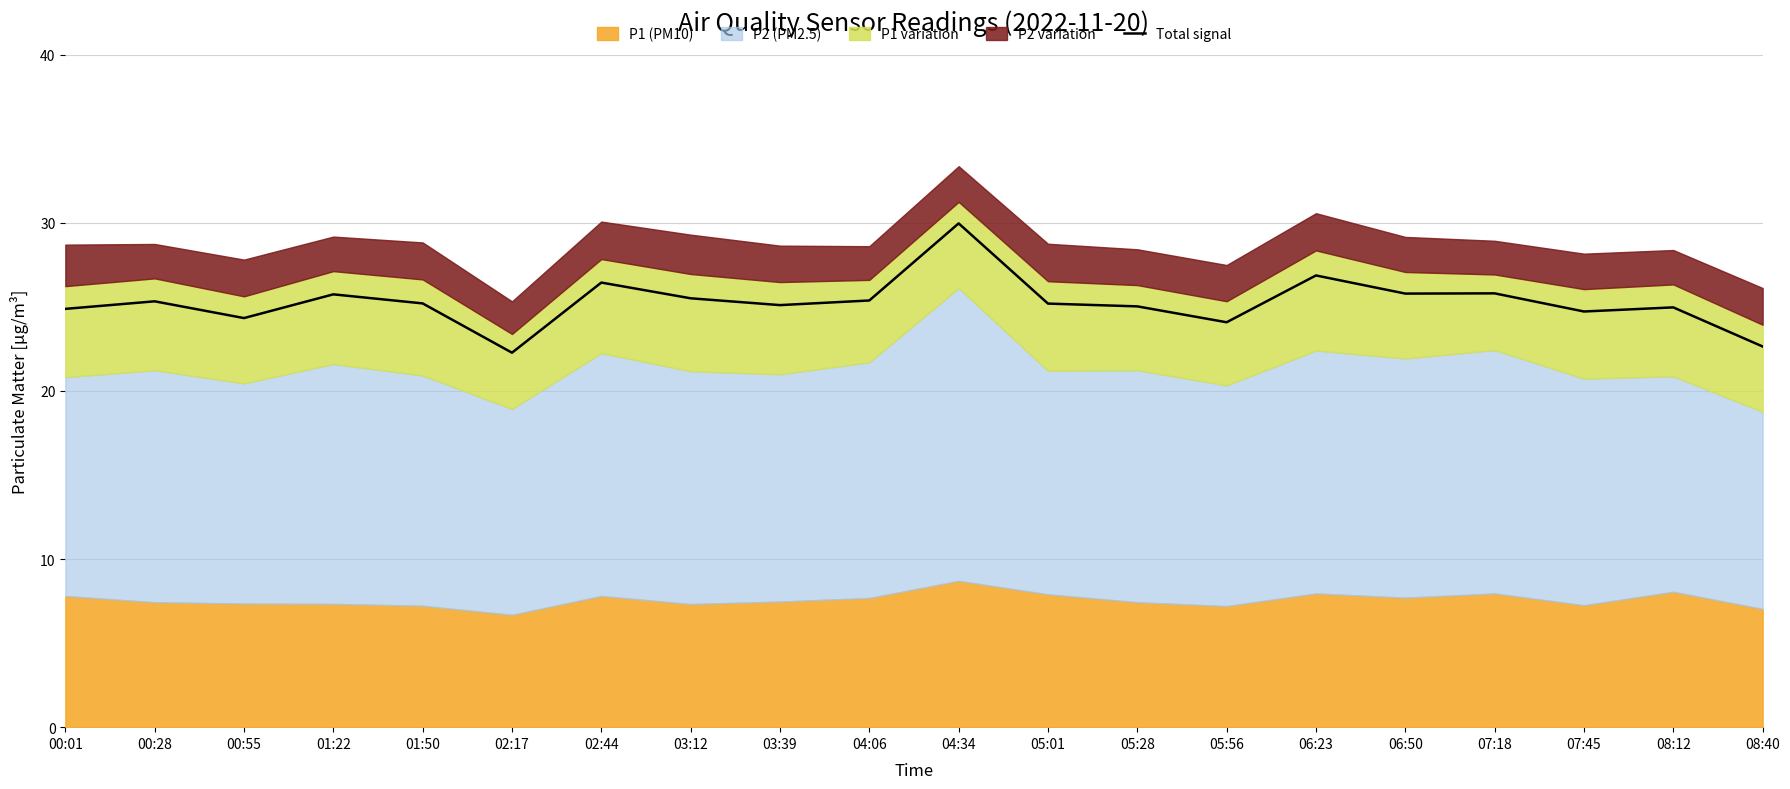

At which category does the chart reach its minimum across all series?

02:17